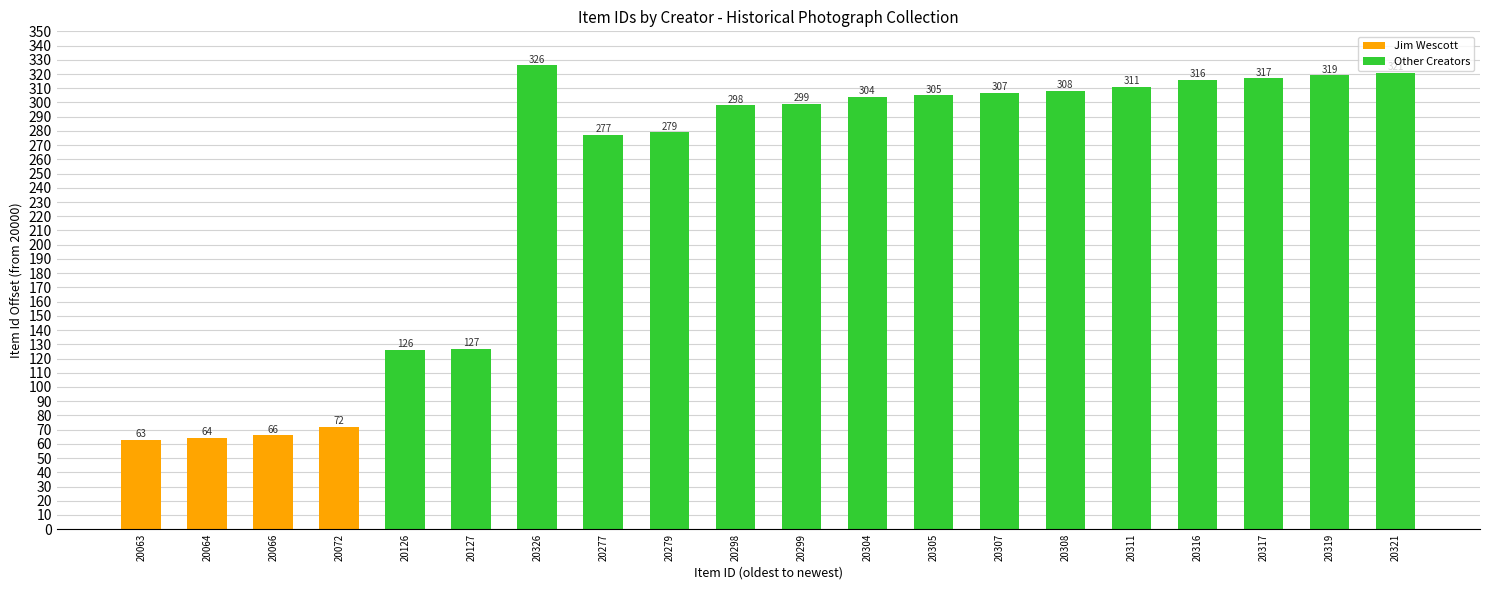

What is the difference between the second highest and second lowest values?

257